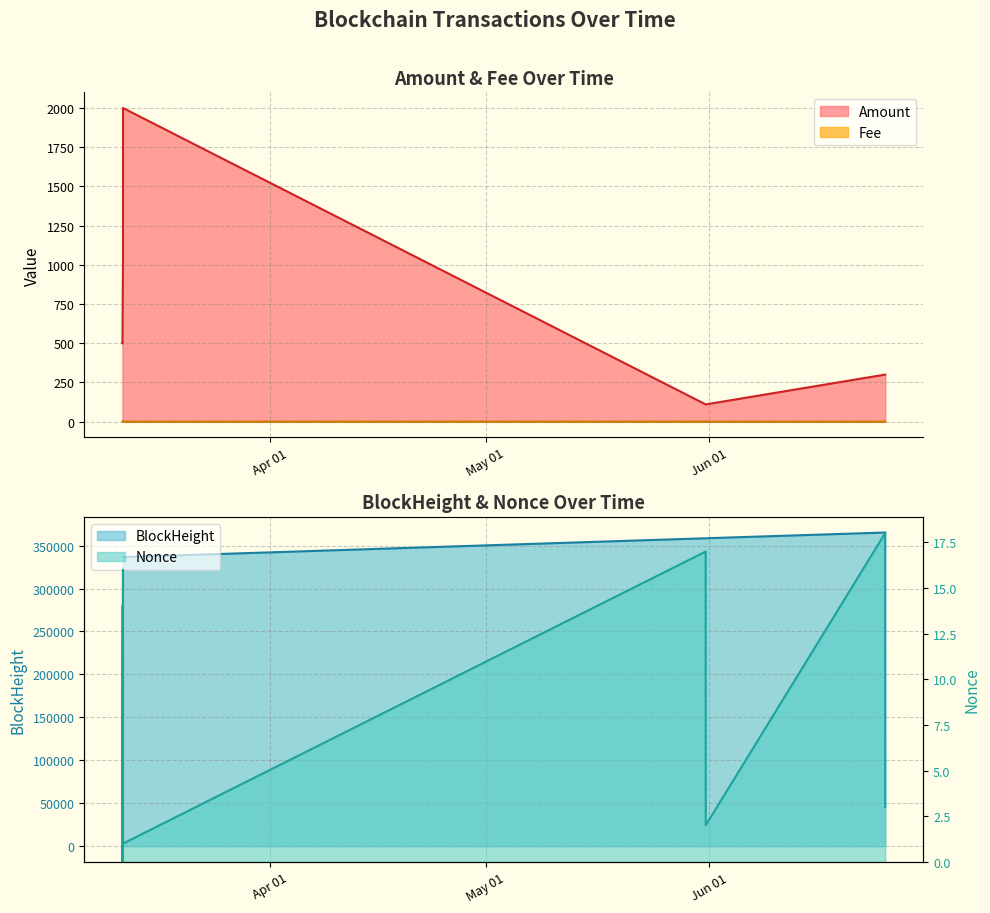

What is the approximate value of Amount at 2024-06-25 13:15:00?

300.0